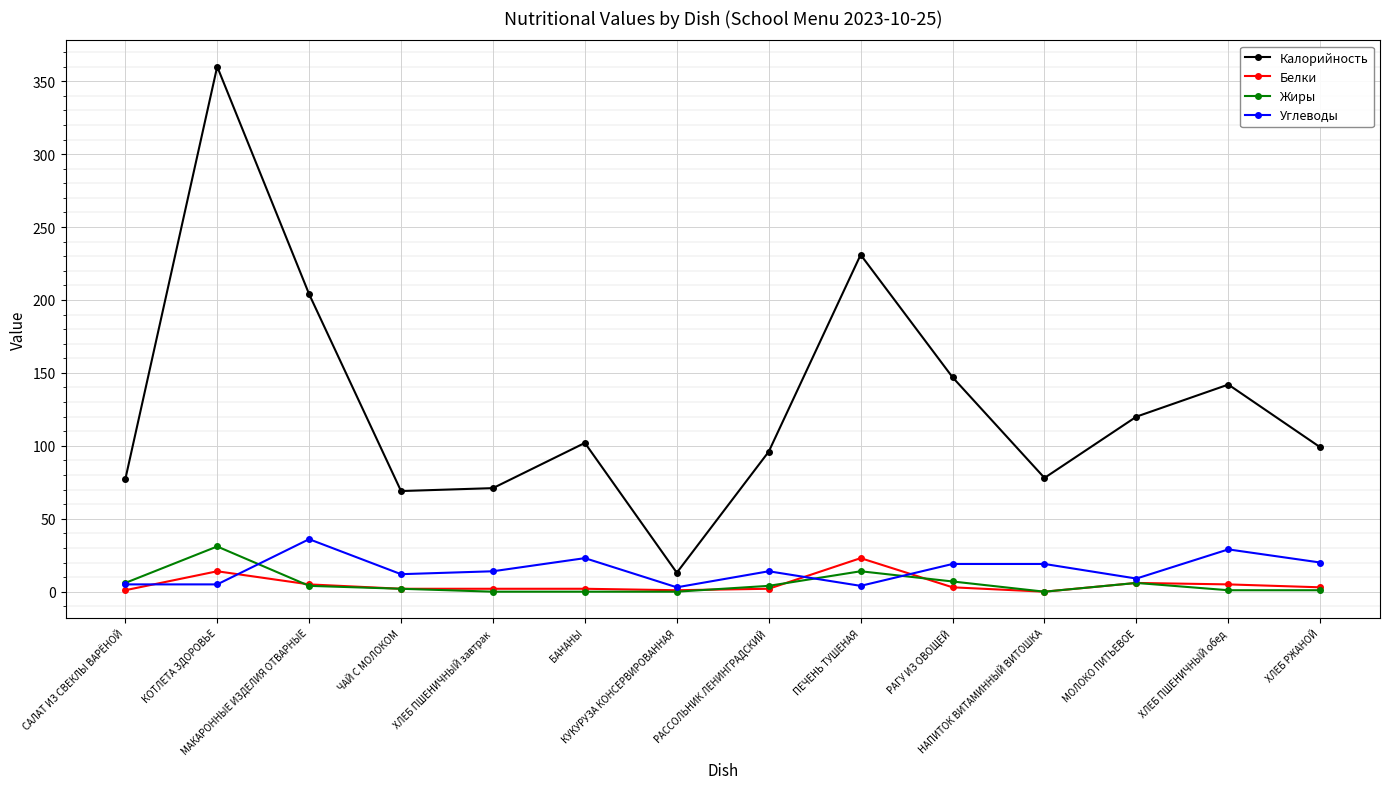

What is the maximum value for Калорийность?

360